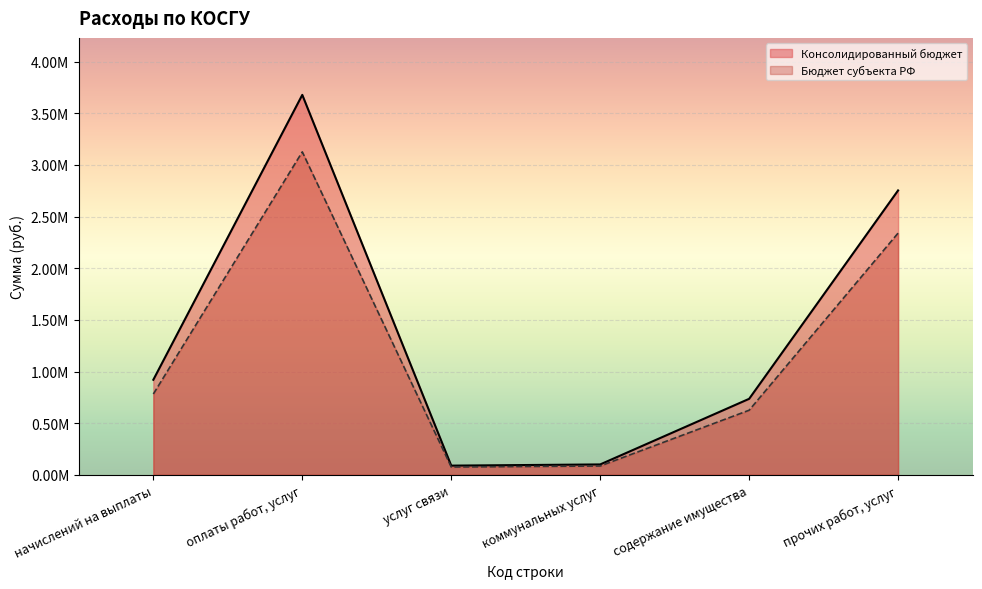

How many lines are shown in the chart?

2